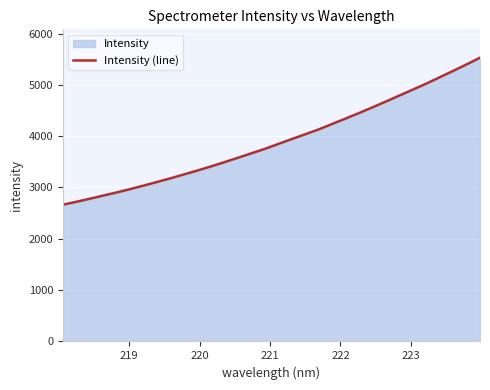

What is the difference between the maximum and minimum values?

2864.6